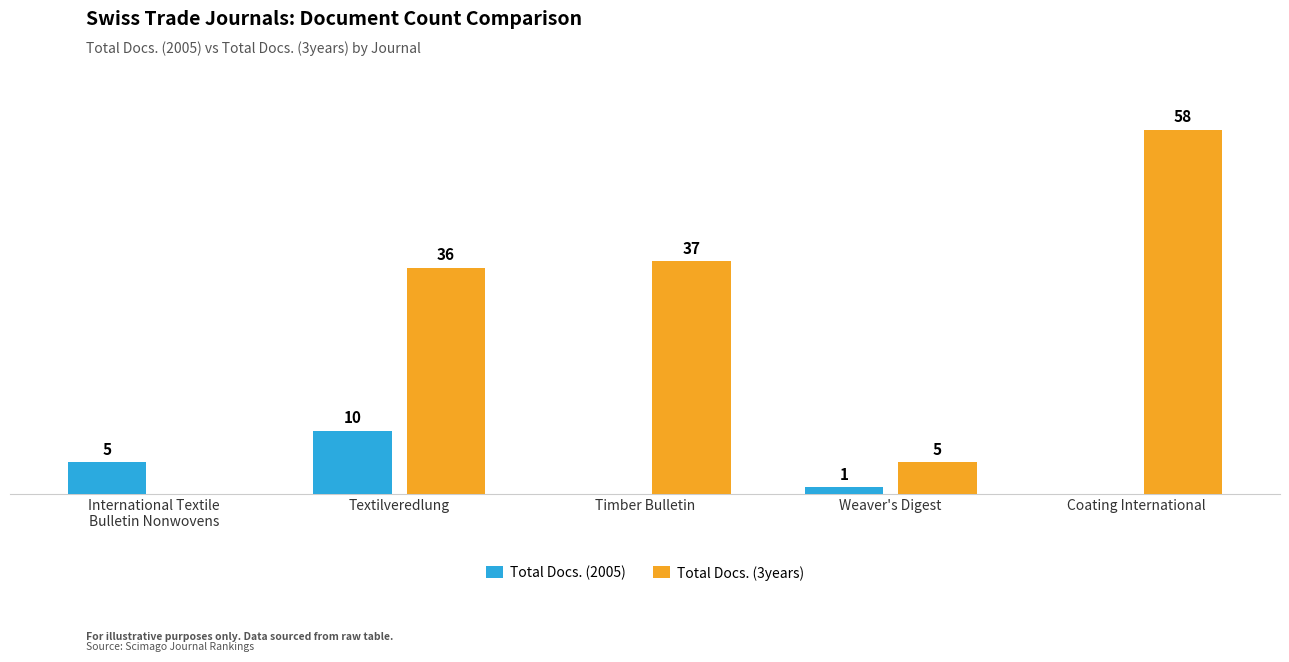

Where is Total Docs. (3years) nearest to the value 29?

Textilveredlung